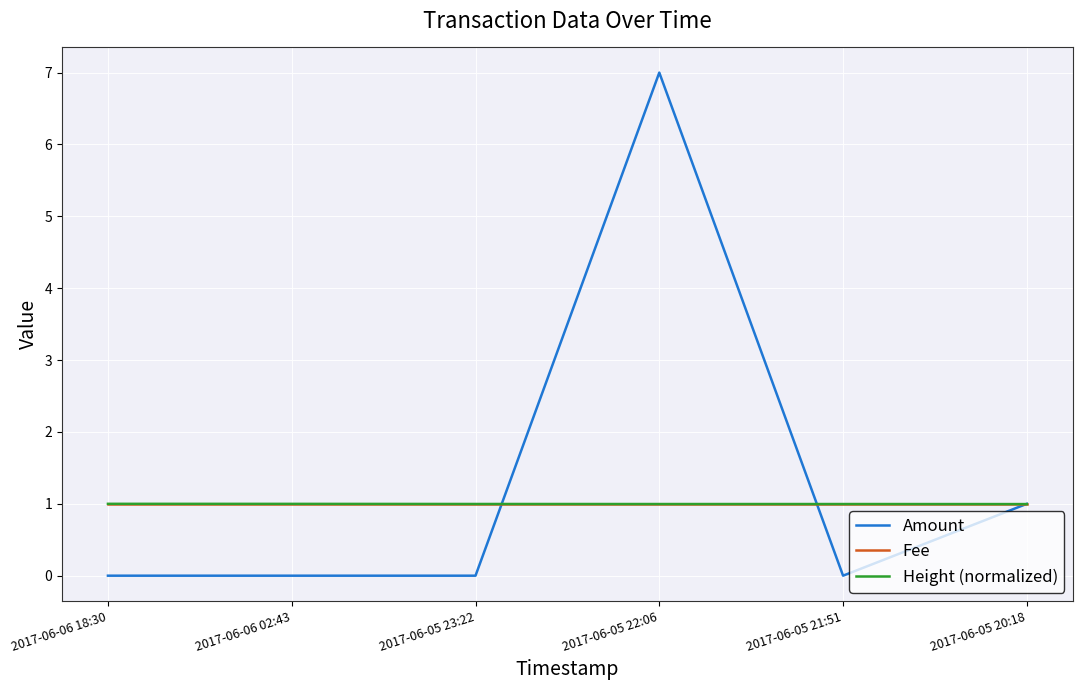

True or false: Height (normalized) has a value of 1.0 at 2017-06-06 02:43.

True